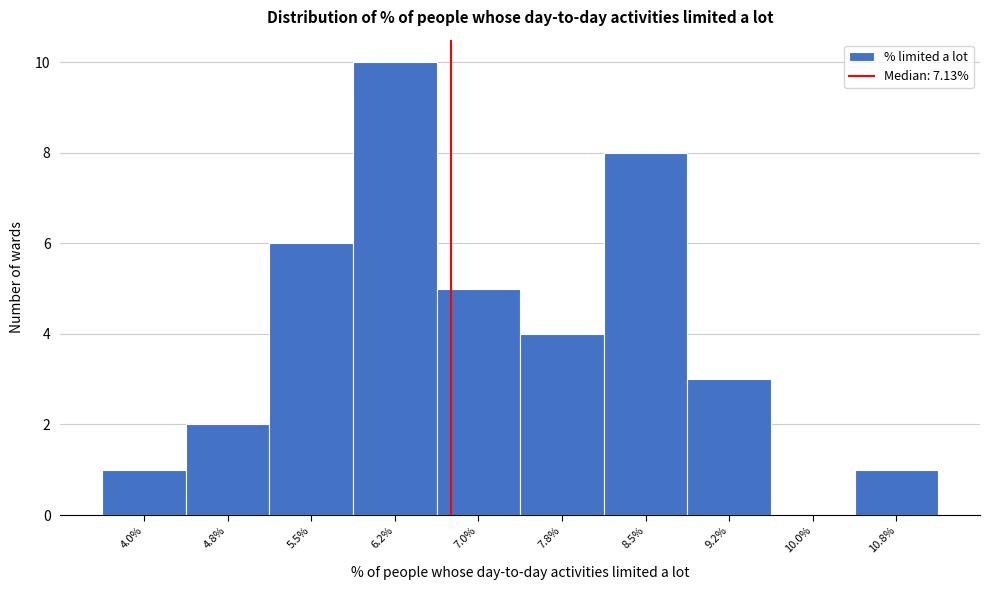

Reading left to right, transcribe all the data shown in this chart.

4.0%=1	4.8%=2	5.5%=6	6.2%=10	7.0%=5	7.8%=4	8.5%=8	9.2%=3	10.0%=0	10.8%=1